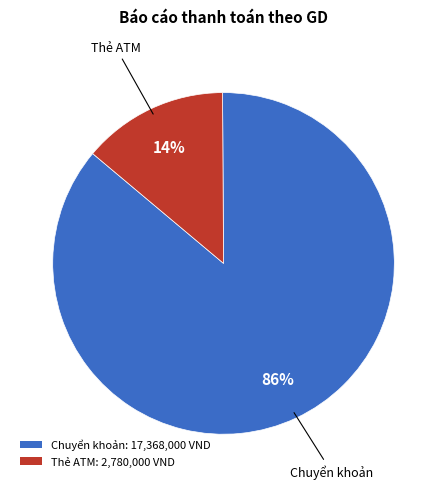

To the nearest percent, what percentage of the pie is Thẻ ATM: 2,780,000 VND?

14%